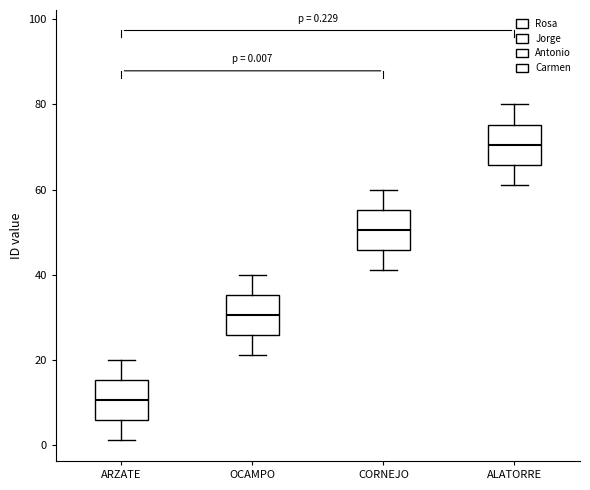

Which box's median line is the lowest?

ARZATE